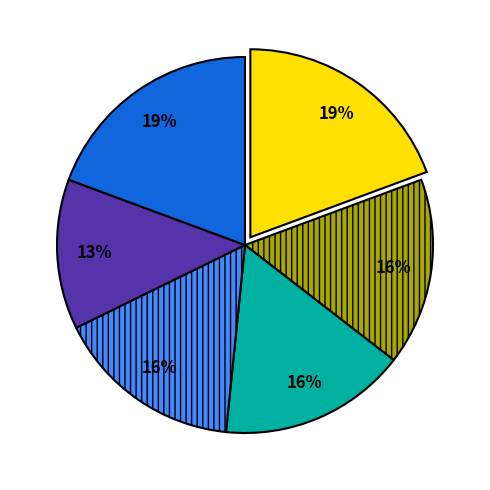

How many slices are in this pie chart?

6